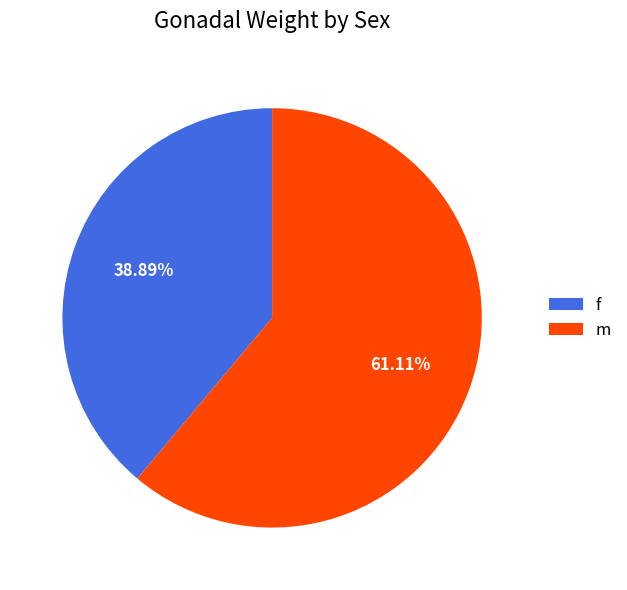

What percentage do f and m together represent?

100.0%